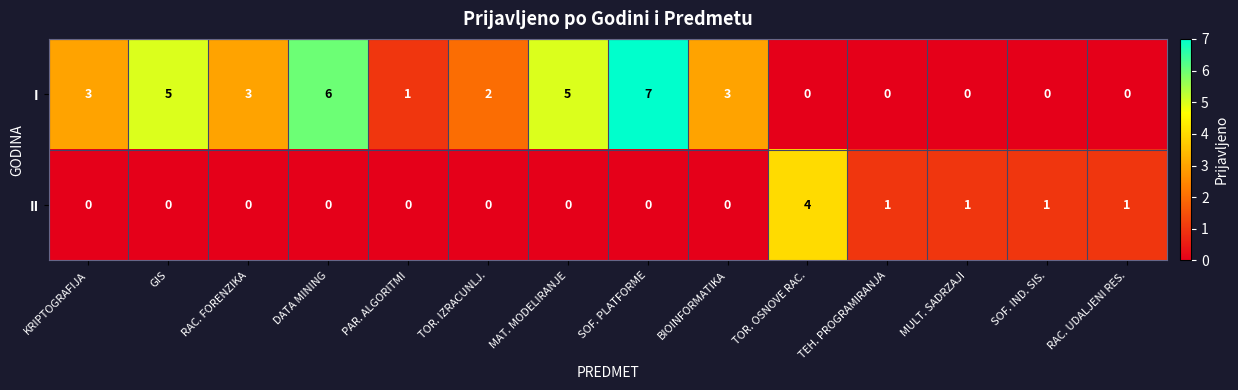

What is the difference between the maximum and minimum values in the I series?

7